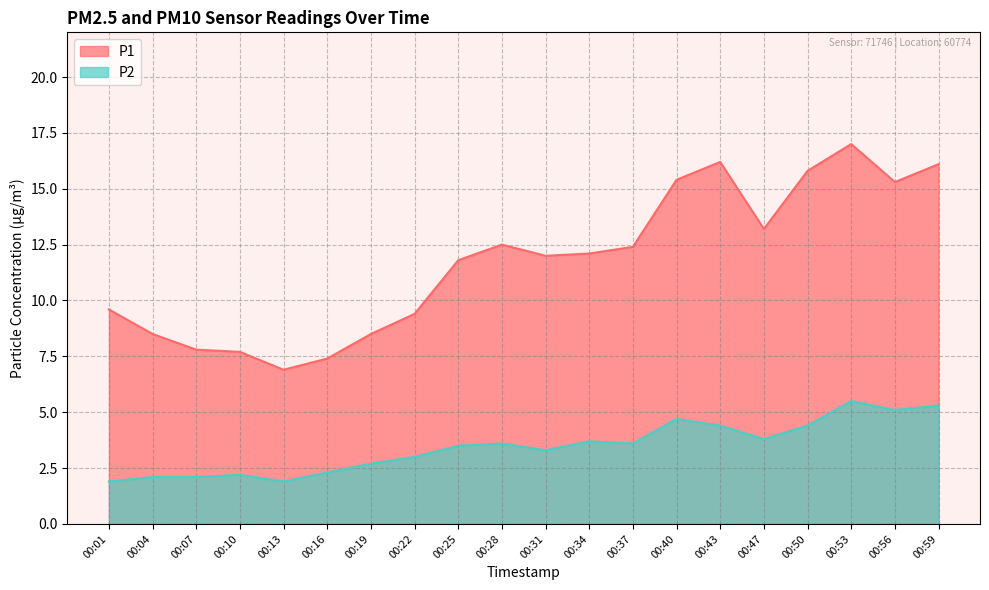

What is the total value across all series at 00:28?

16.1